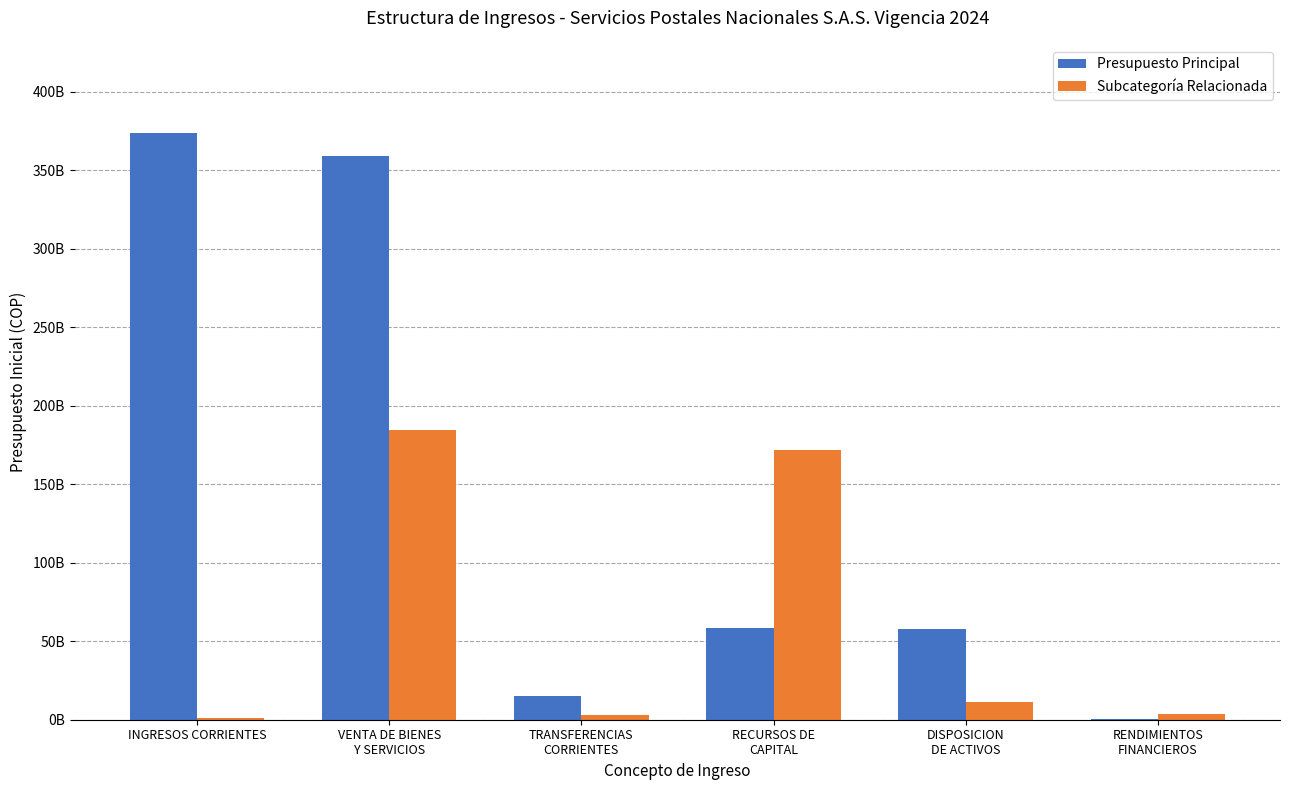

Which category has the highest value across all series?

INGRESOS CORRIENTES